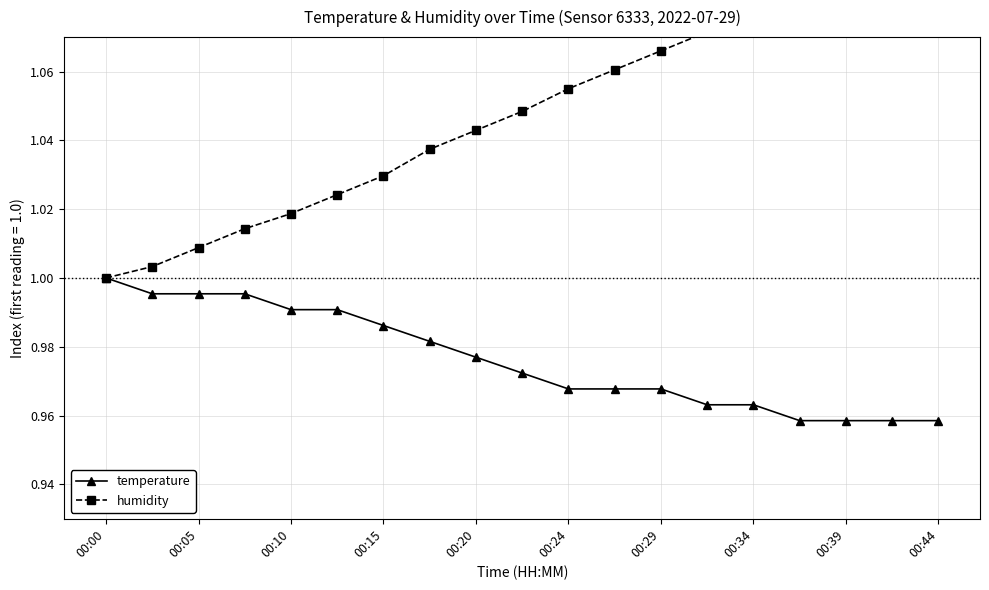

How many data points in humidity are above 1?

18